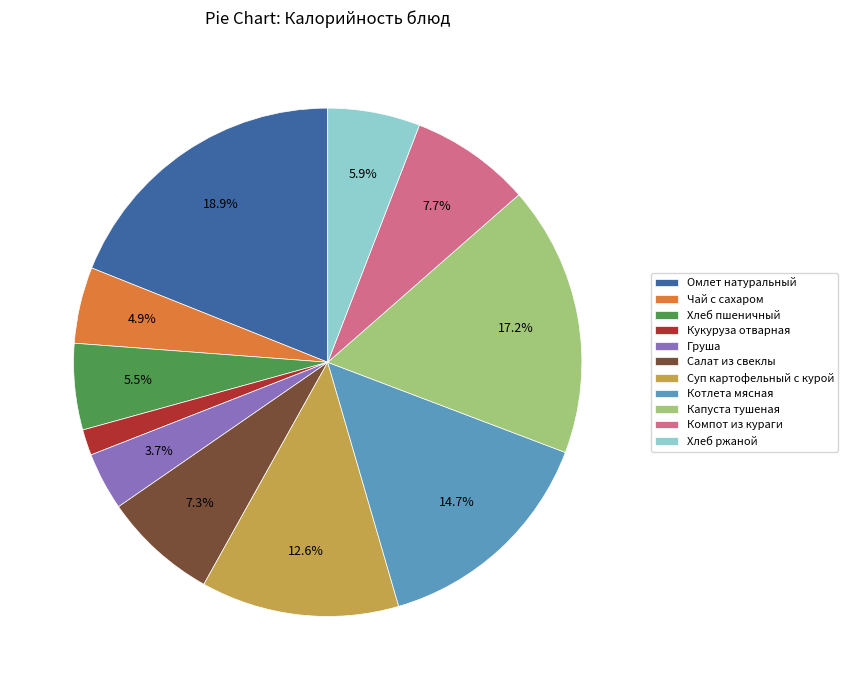

To the nearest percent, what portion does Омлет натуральный represent?

19%